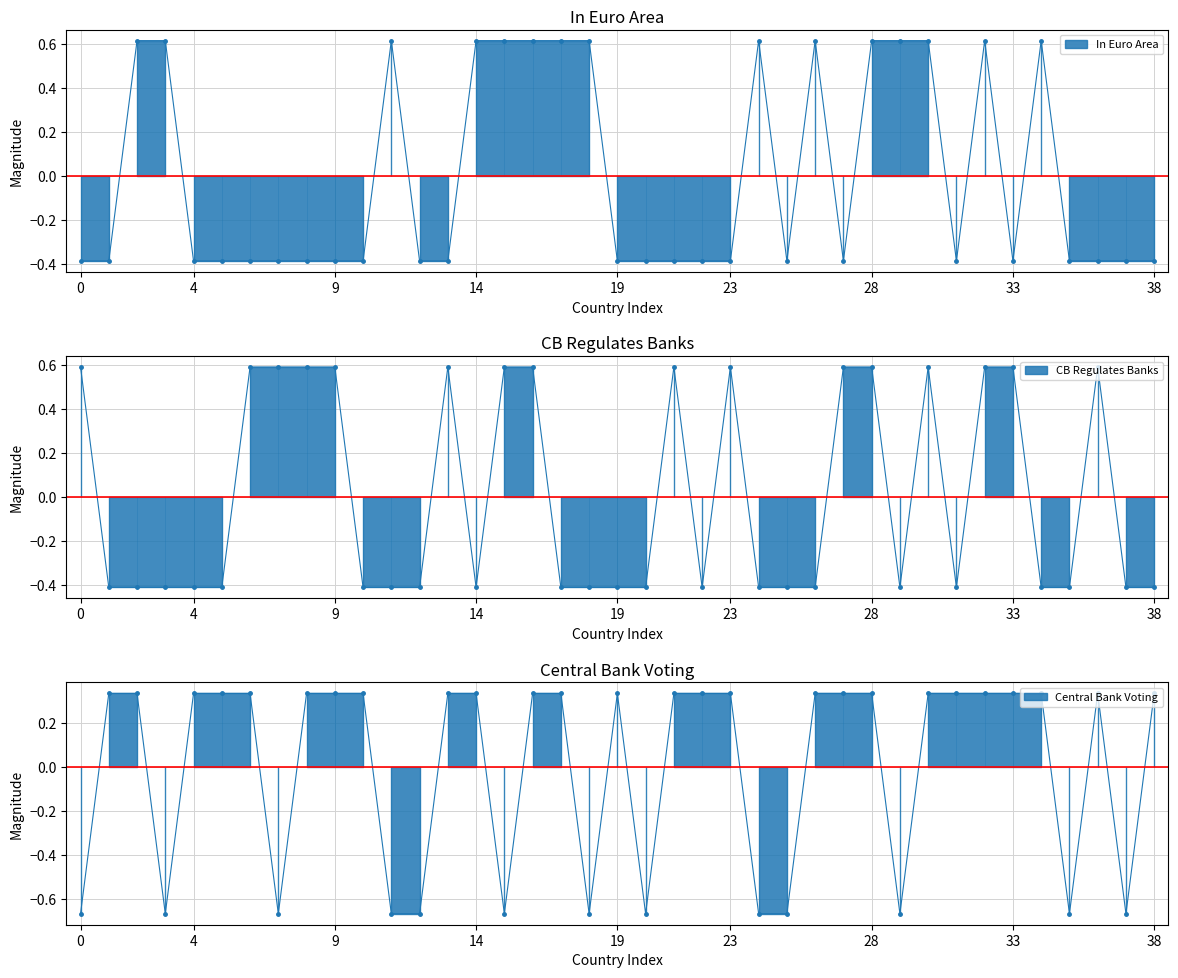

How many values in the In Euro Area series exceed 0?

15